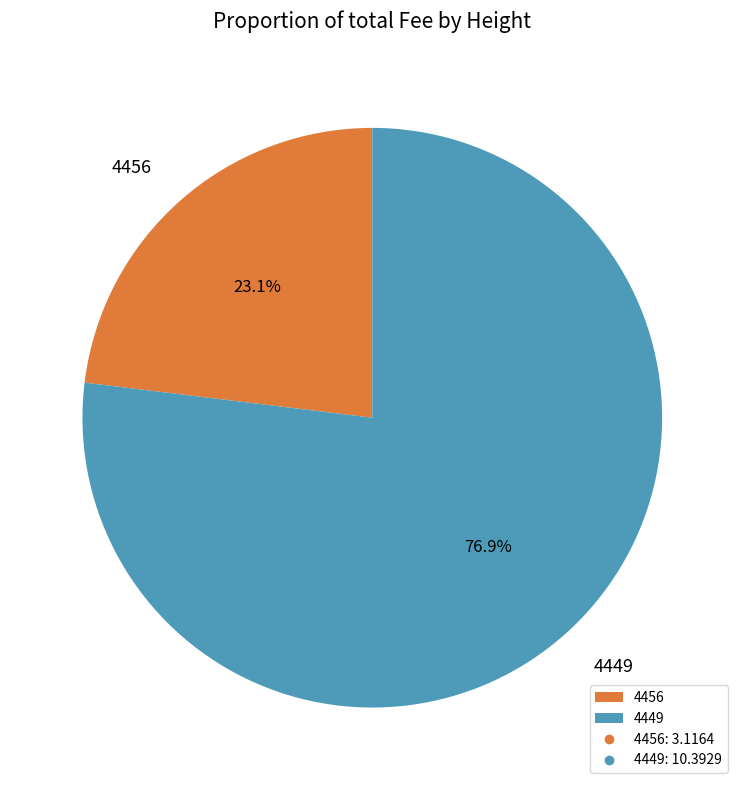

Between 4449 and 4456, which is larger?

4449